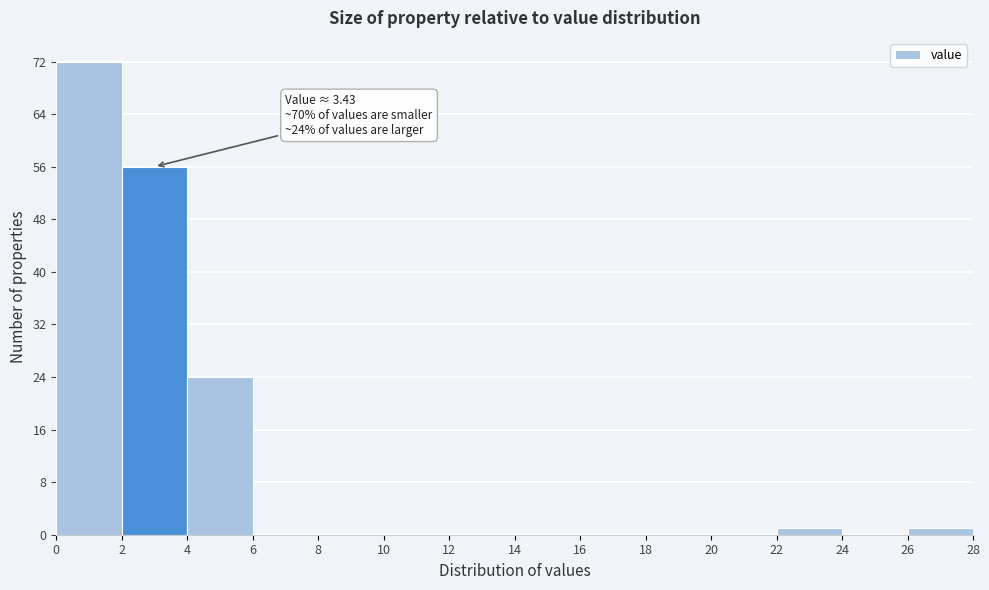

Over which range of the x-axis is the bar tallest?

0 to 2